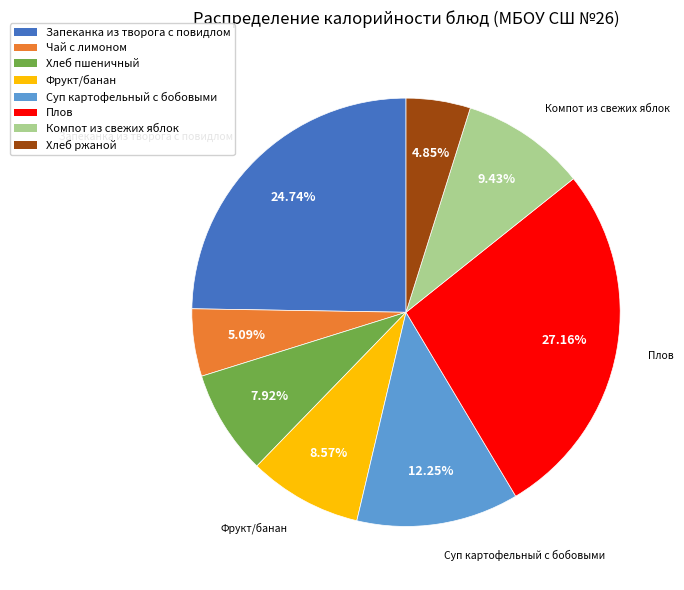

Between Хлеб пшеничный and Хлеб ржаной, which is larger?

Хлеб пшеничный